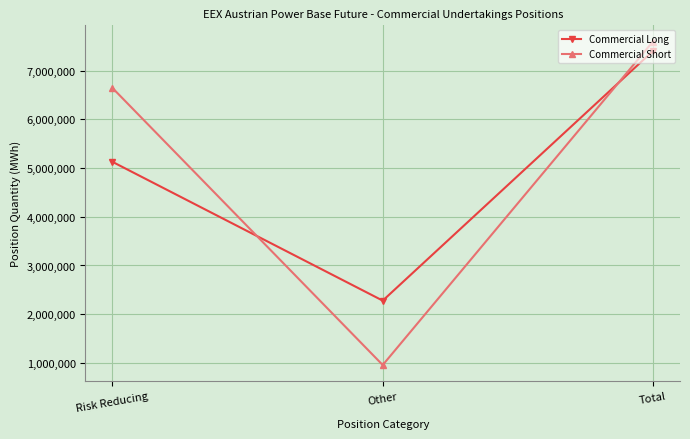

Count the number of categories in the chart.

3